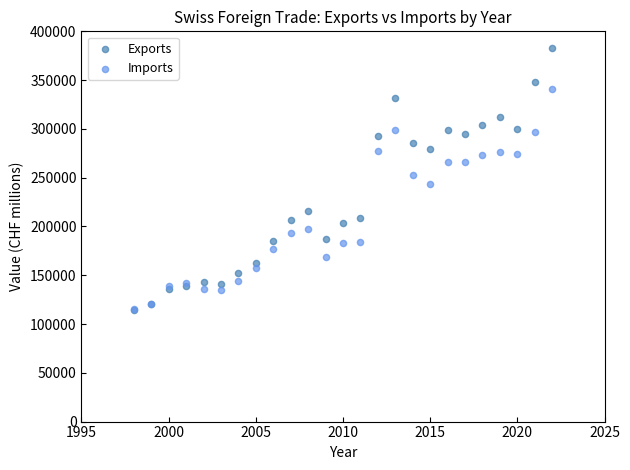

What are all the series names shown in the legend?

Exports, Imports